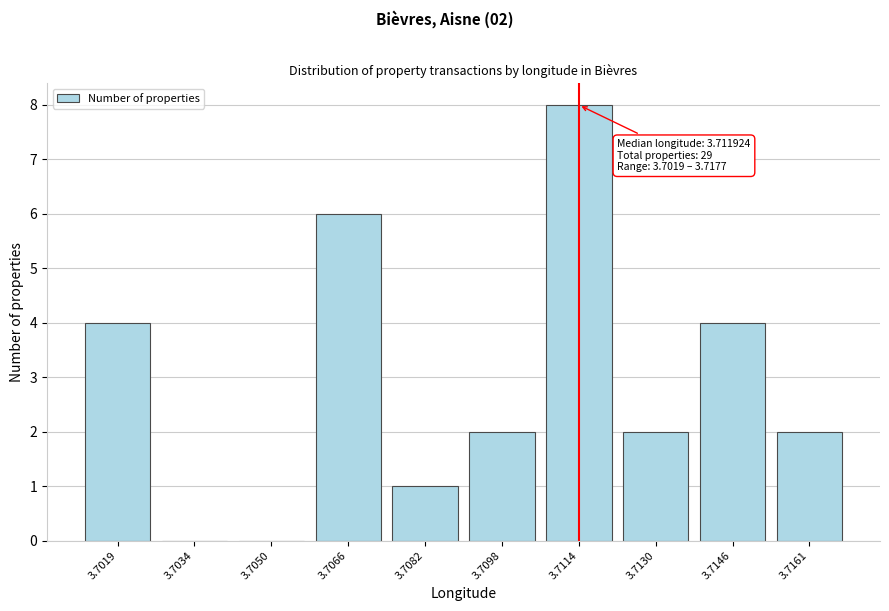

Reading right to left, list all the values displayed in this chart.

3.7161=2	3.7146=4	3.7130=2	3.7114=8	3.7098=2	3.7082=1	3.7066=6	3.7050=0	3.7034=0	3.7019=4